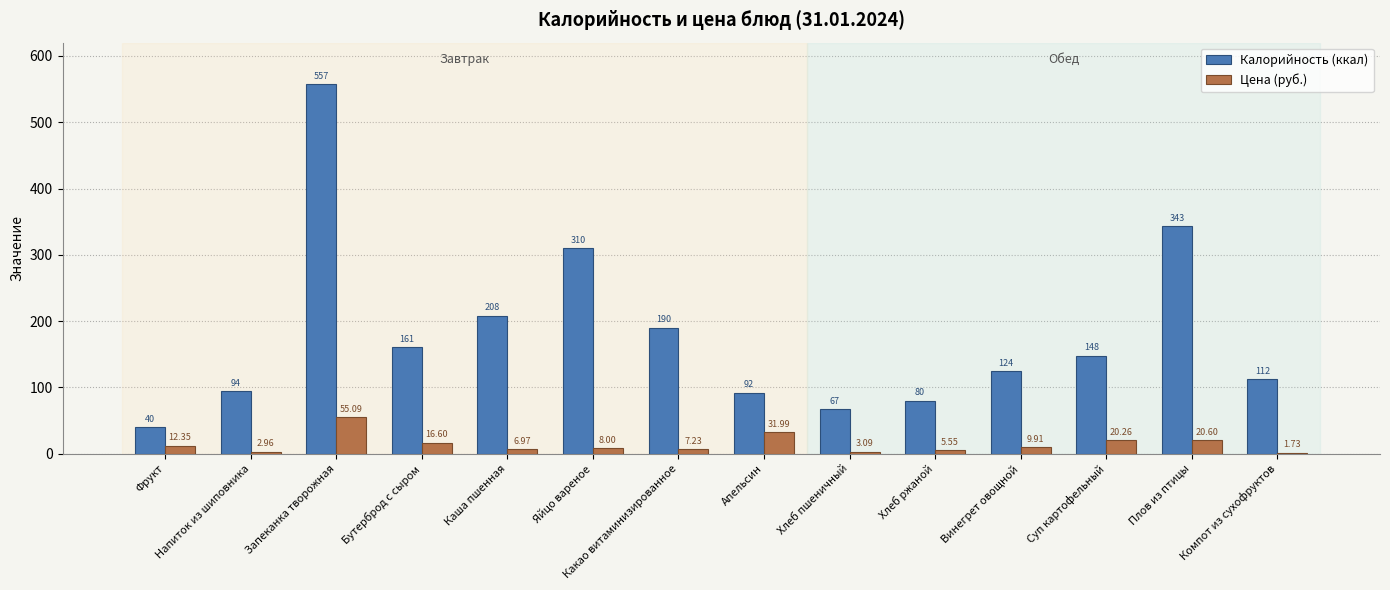

What are all the series names shown in the legend?

Калорийность (ккал), Цена (руб.)